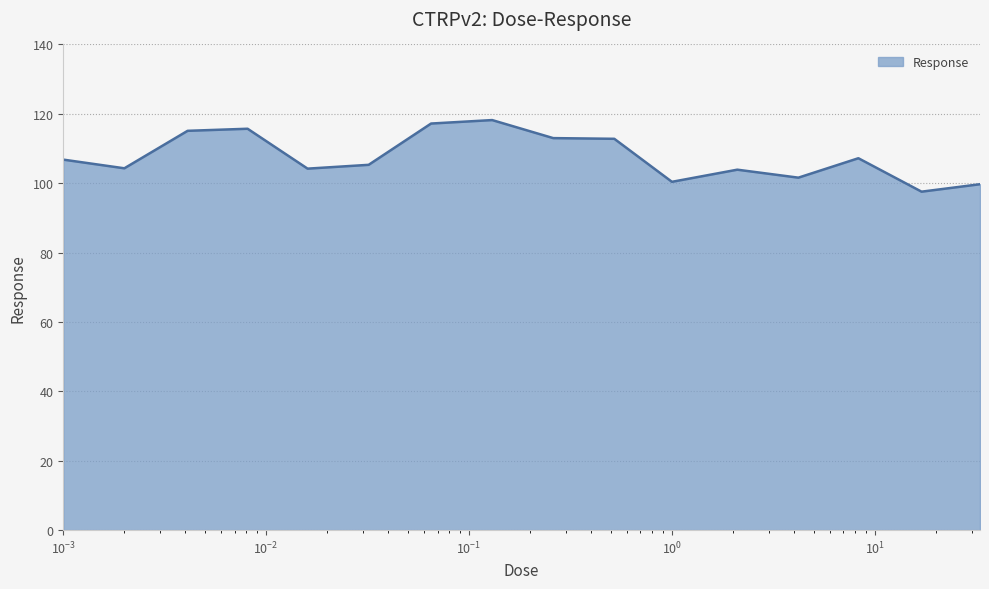

What is the smallest value displayed?

97.6